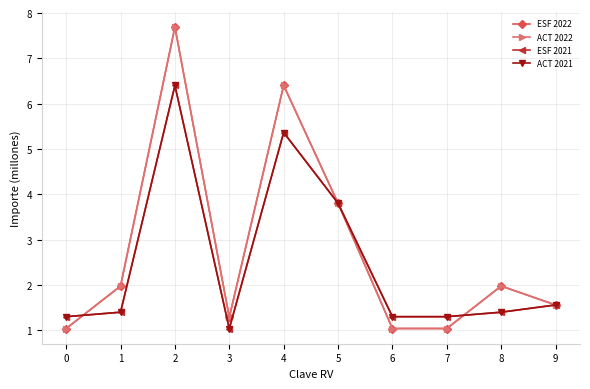

At which category is the sum across all series the highest?

2